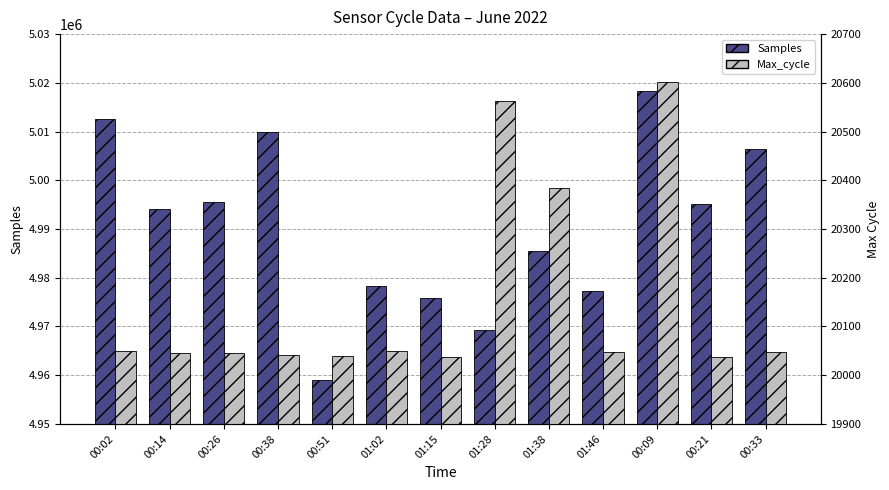

At which category is the sum across all series the highest?

00:09